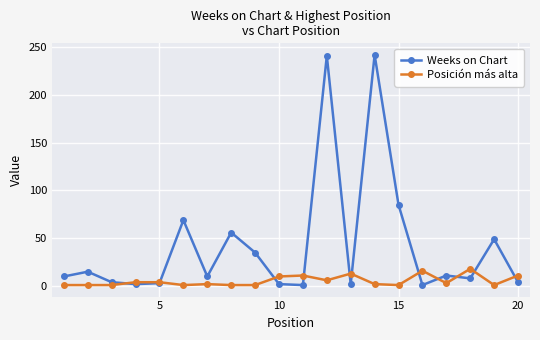

Which series has the largest total across all categories?

Weeks on Chart